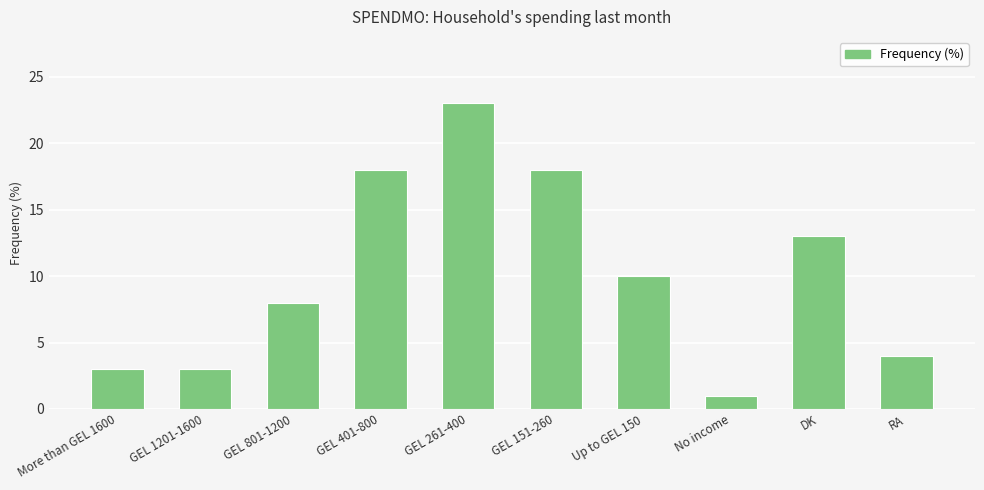

Is it true that the value at GEL 401-800 is 8?

False